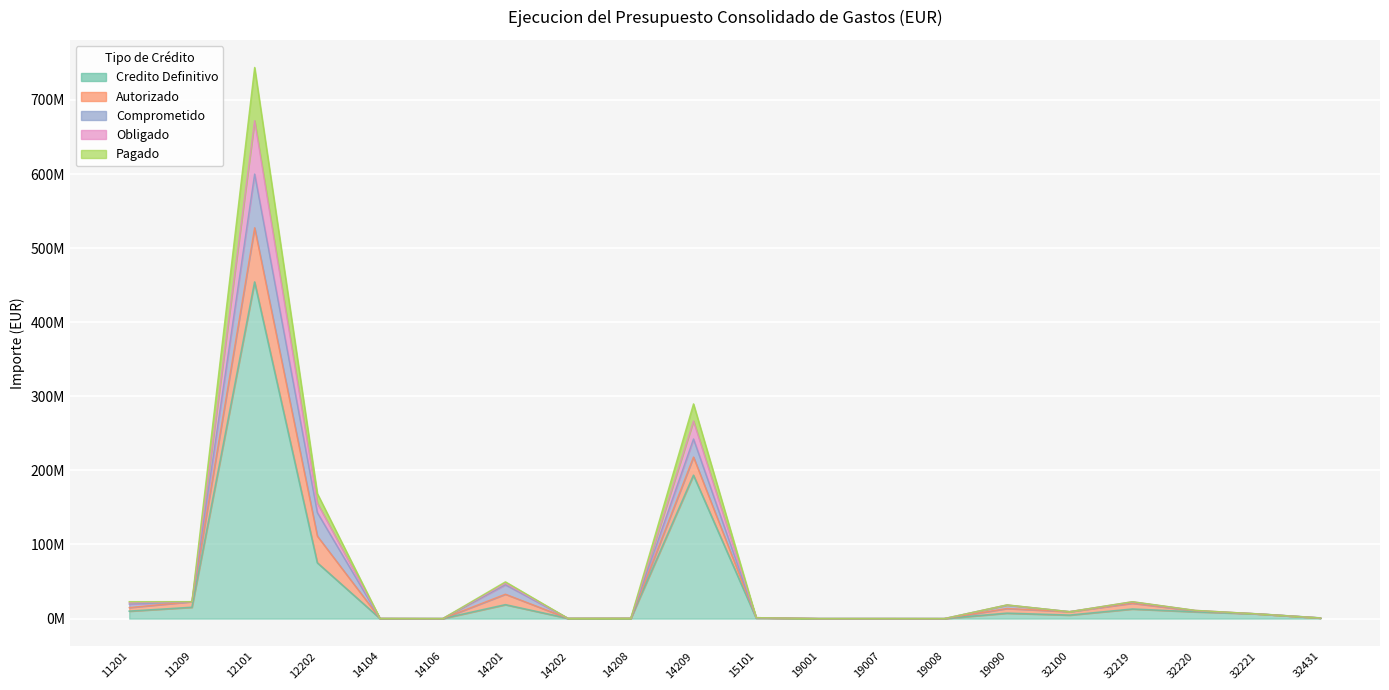

At which category is the sum across all series the highest?

12101